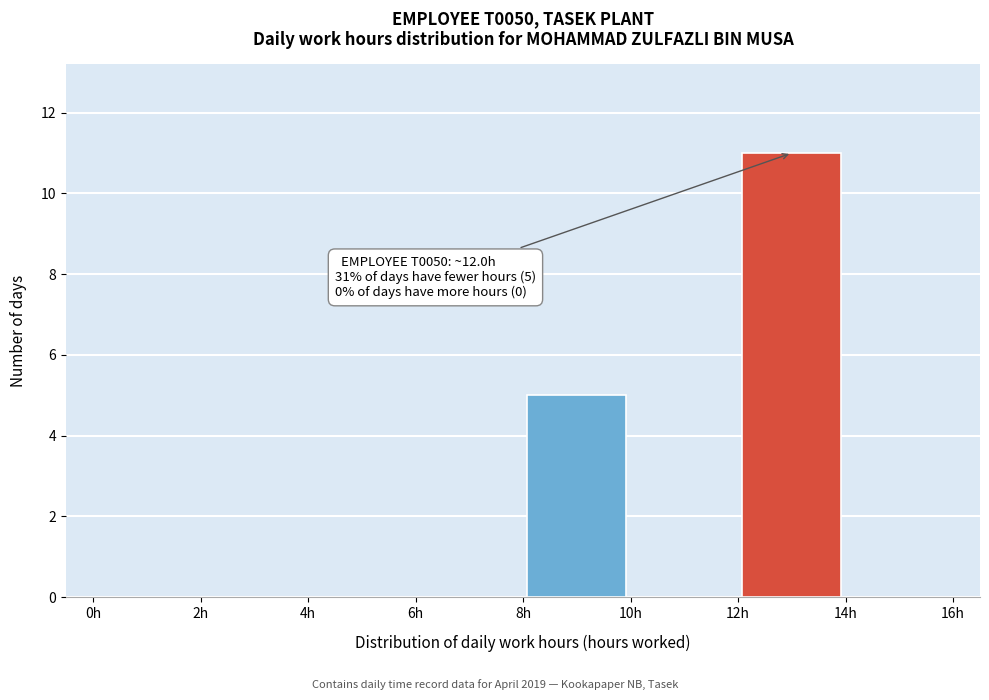

Which range on the x-axis has the tallest bar?

12 to 14